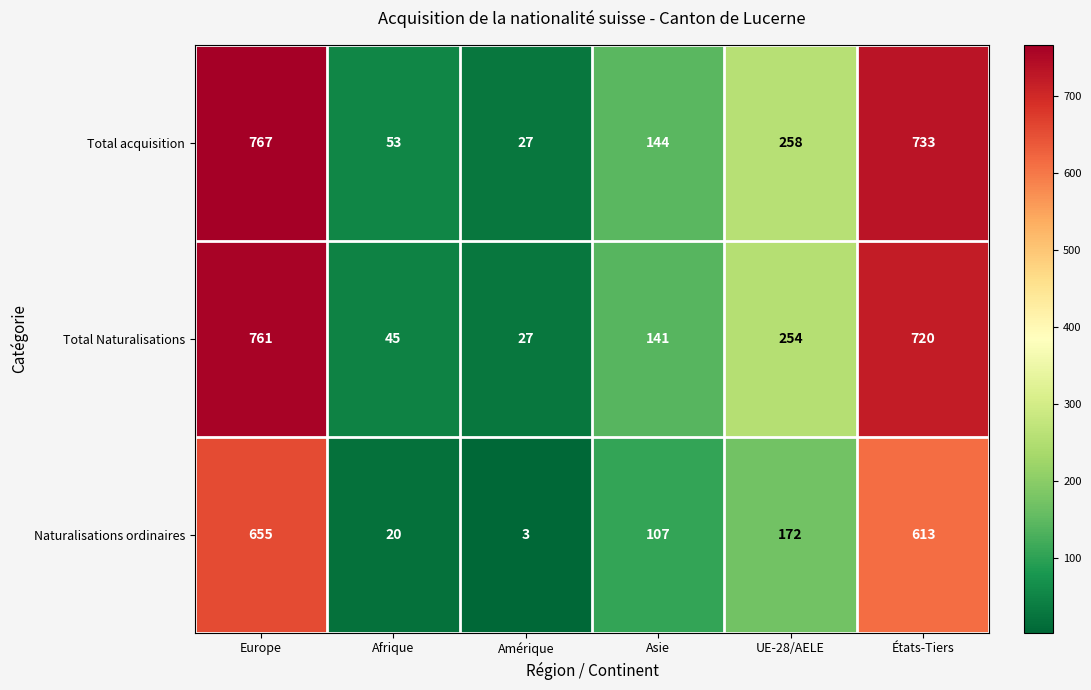

The Total Naturalisations series shows 497 at Europe. True or false?

False